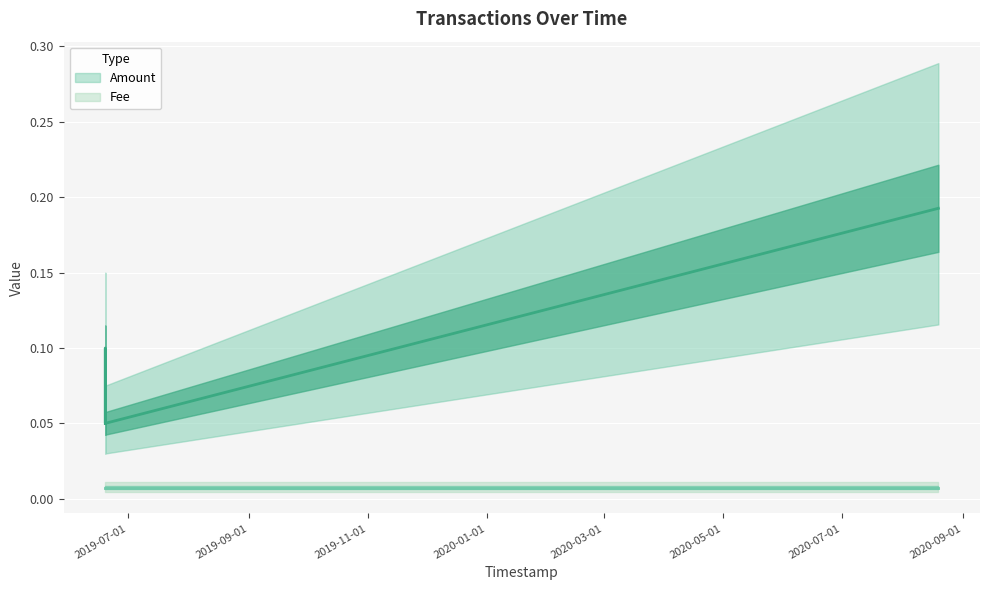

The value at 2019-06-19 06:23:18 is 0.1. True or false?

True